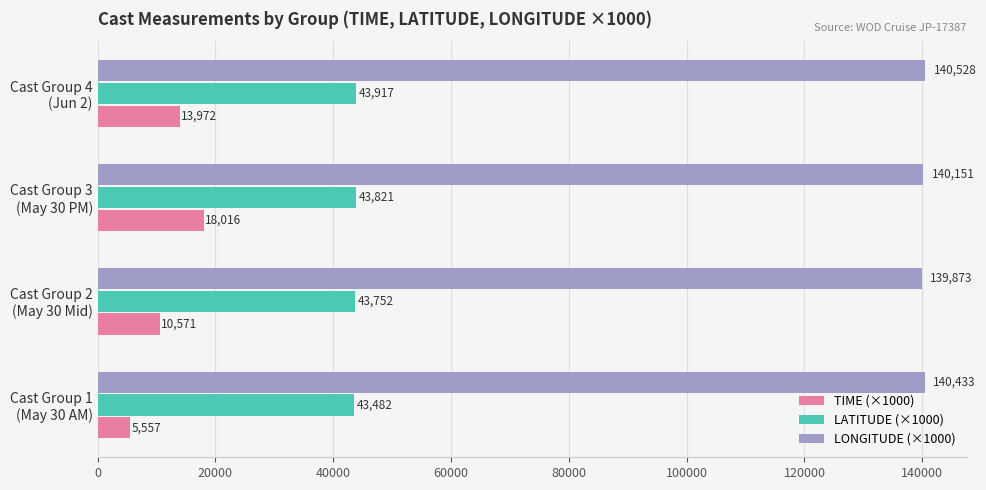

What is the greatest value displayed?

140528